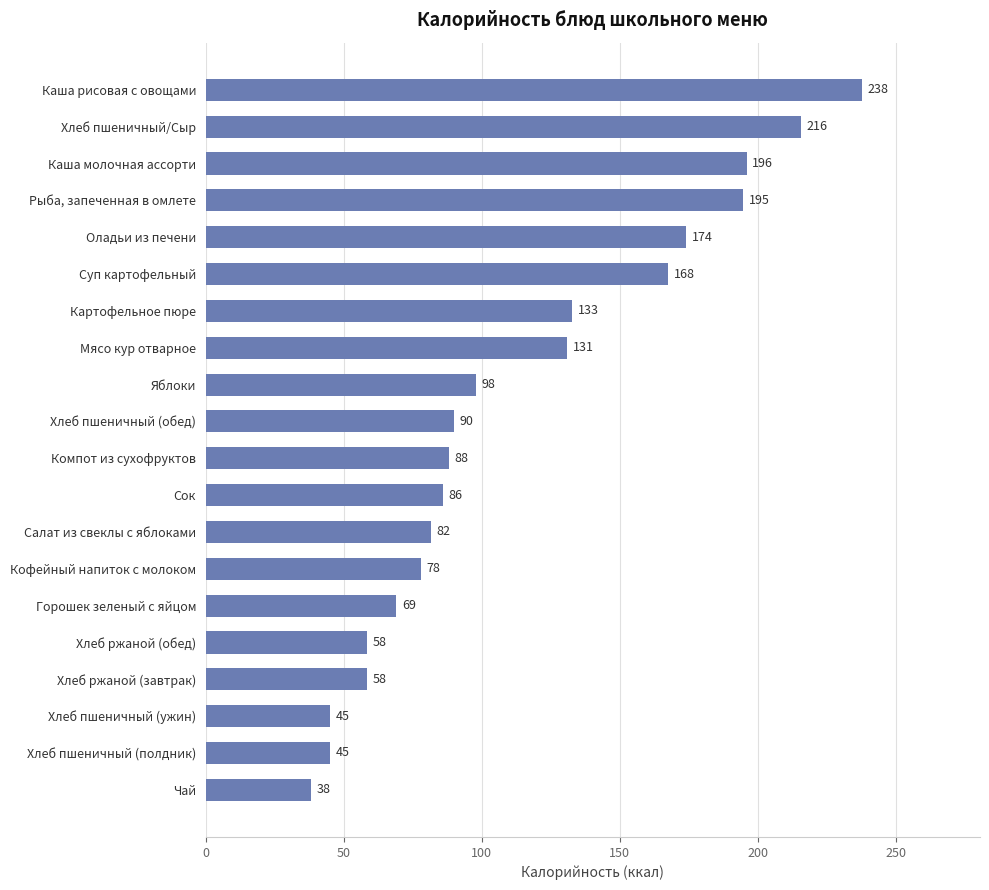

The chart shows a value of 35.5 at Картофельное пюре. True or false?

False